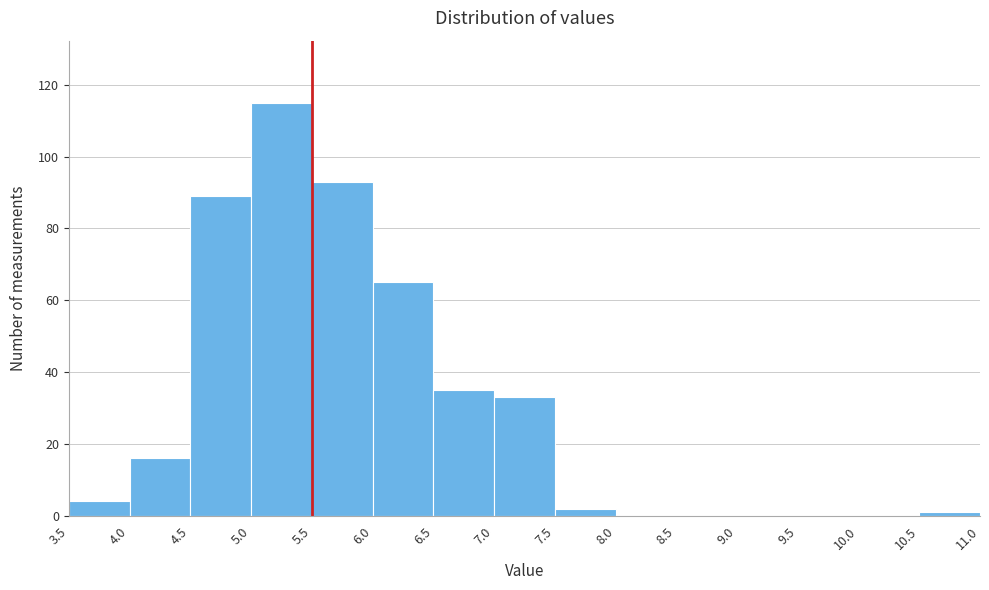

Reading left to right, list every bar in this chart as the range it spans on the x-axis followed by its height. The values are not printed on the chart, so give them approximately, as read against the axis.

3.5 to 4.0: 4
4.0 to 4.5: 16
4.5 to 5.0: 90
5.0 to 5.5: 116
5.5 to 6.0: 94
6.0 to 6.5: 66
6.5 to 7.0: 36
7.0 to 7.5: 34
7.5 to 8.0: 2
8.0 to 8.5: 0
8.5 to 9.0: 0
9.0 to 9.5: 0
9.5 to 10.0: 0
10.0 to 10.5: 0
10.5 to 11.0: under 2